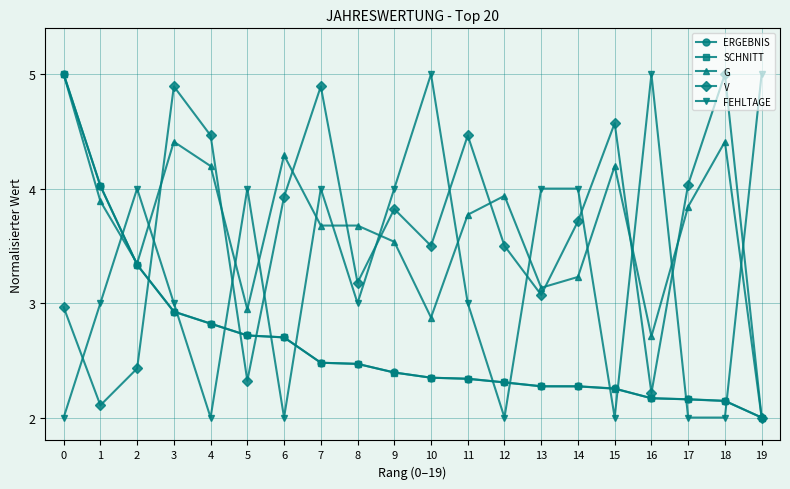

What is the approximate value of V at 15?

4.6